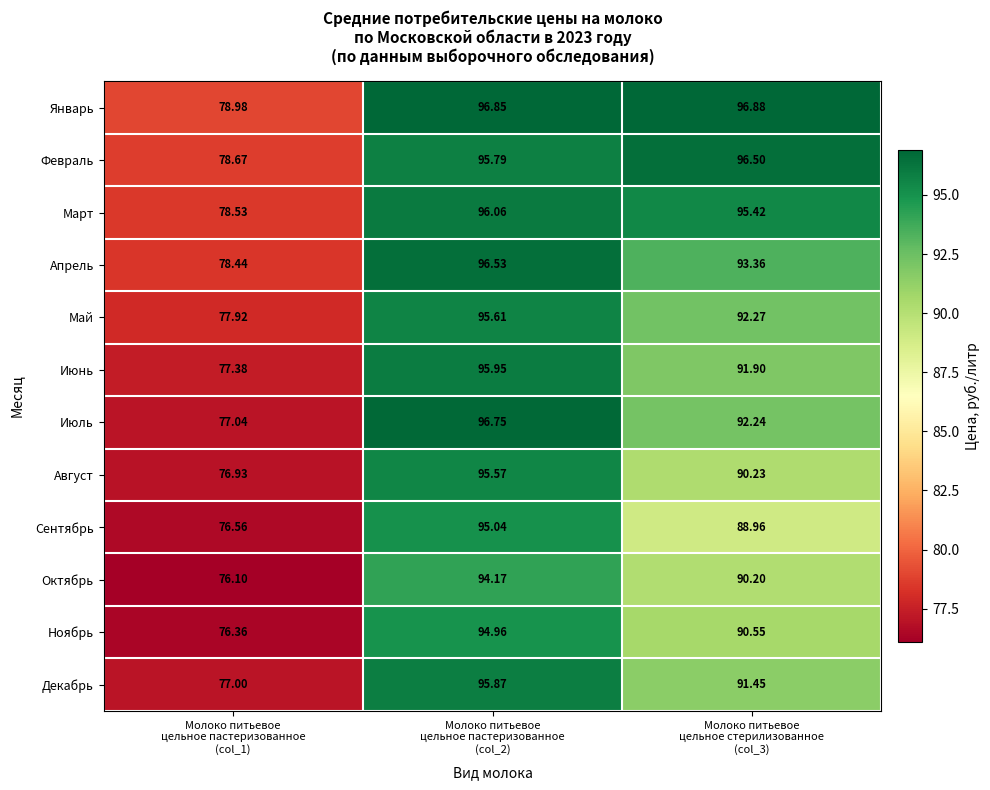

Which series has the largest total across all categories?

Январь